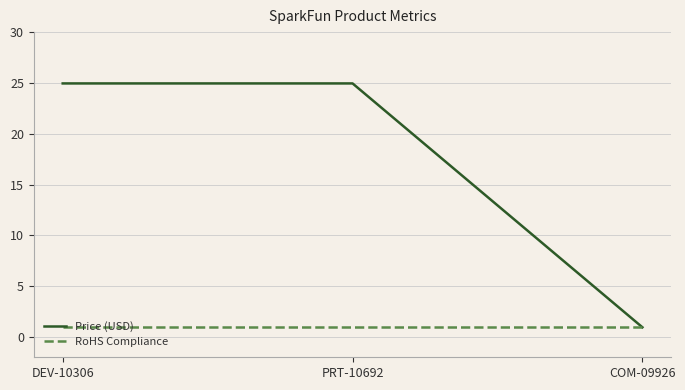

Which series has the largest total across all categories?

Price (USD)